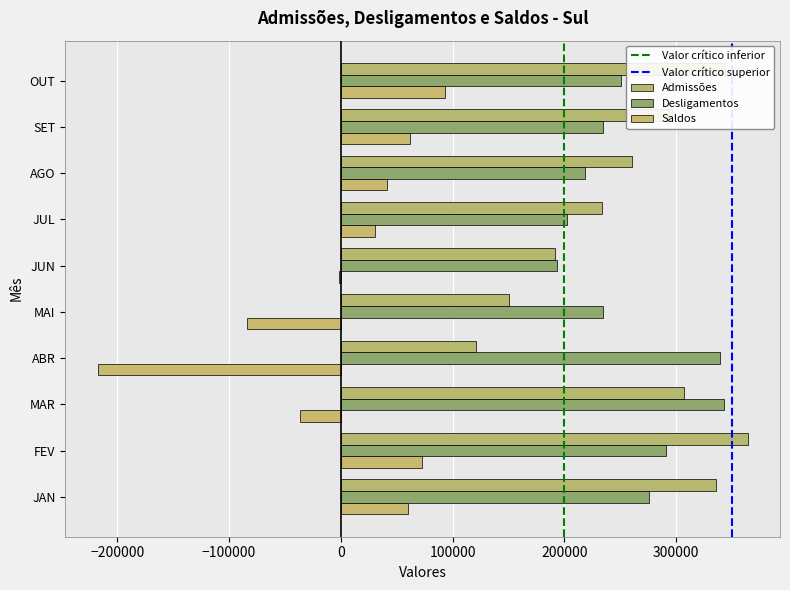

How many data points does each series have?

10